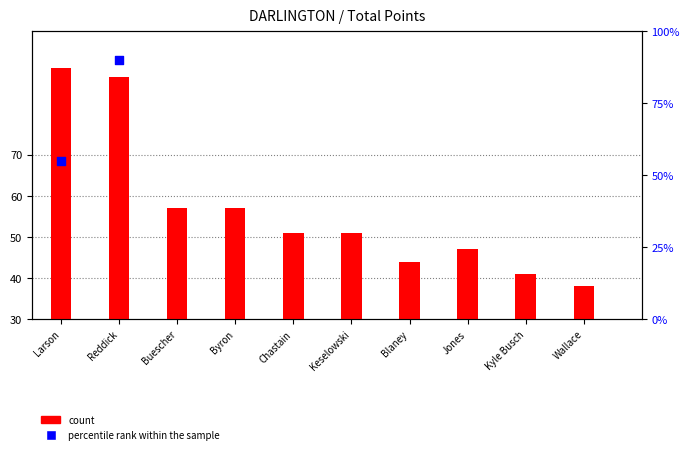

Approximately how many times larger is the value at Byron compared to Buescher?

1.0